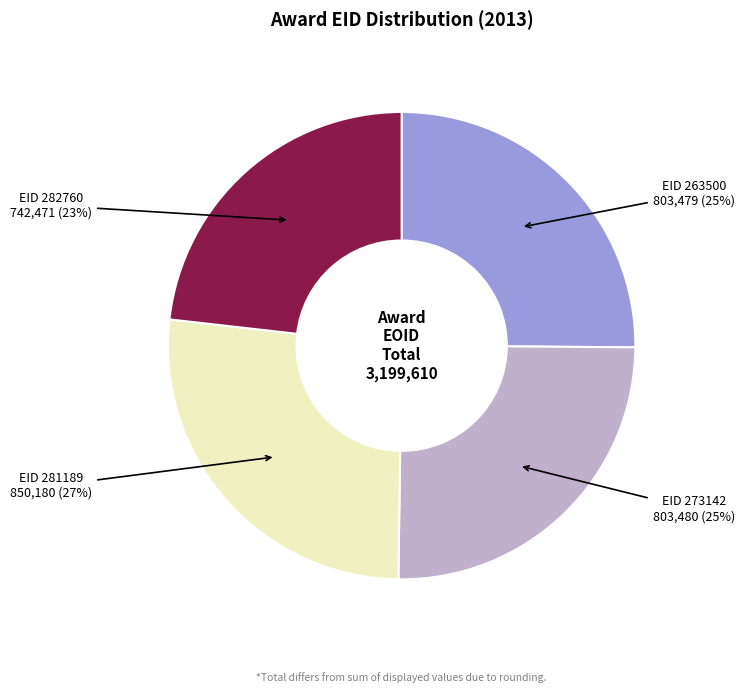

Is there a majority slice in this chart?

No